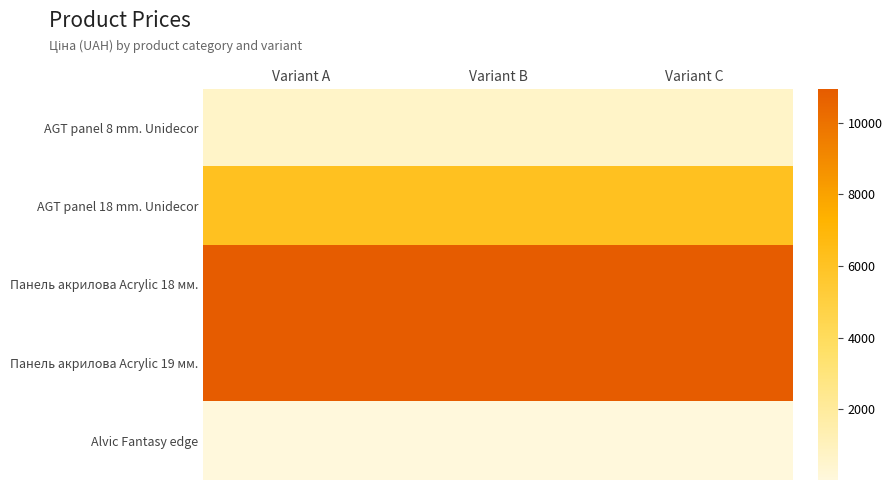

Which series has the largest total across all categories?

Панель акрилова Acrylic 18 мм.